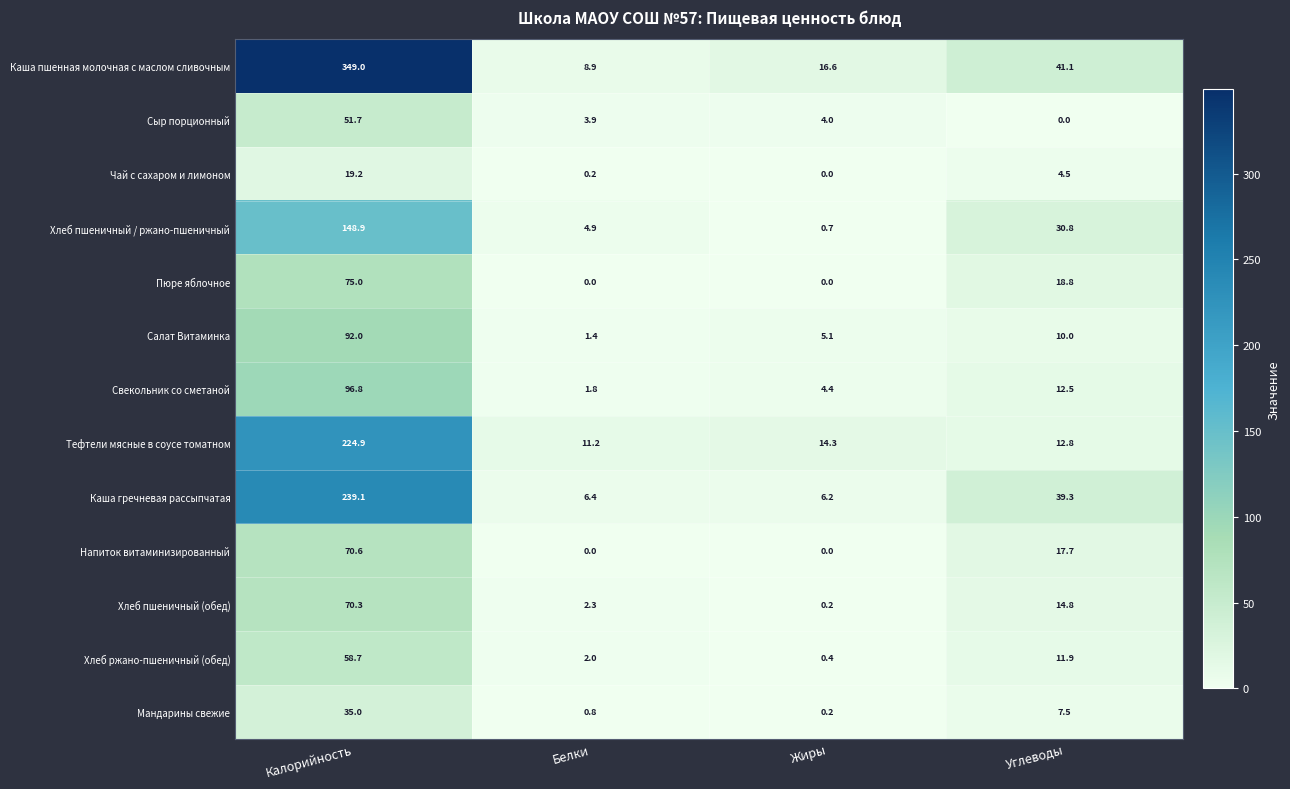

Which label corresponds to the largest value in the chart?

Калорийность